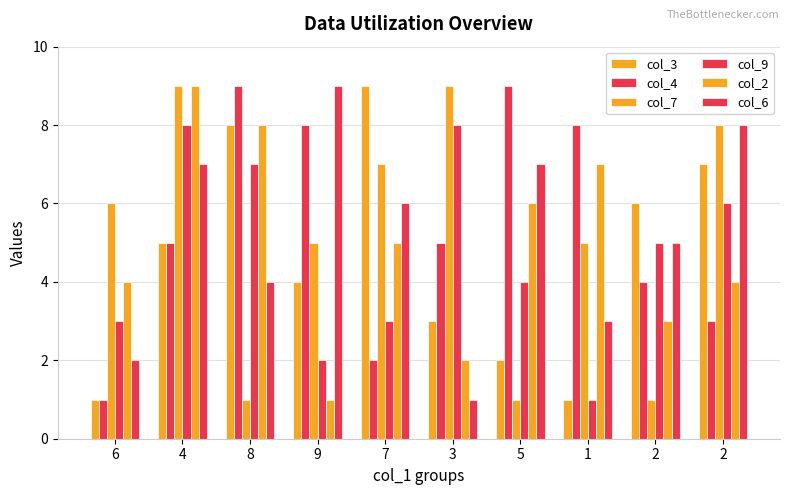

Does the chart contain any negative values?

No